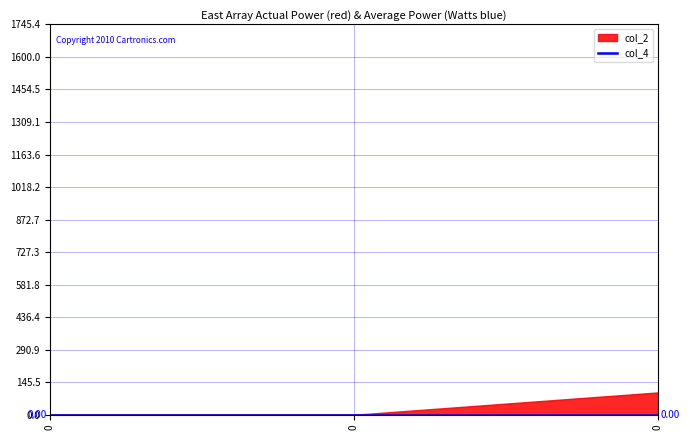

Which series has the widest spread of values?

col_2